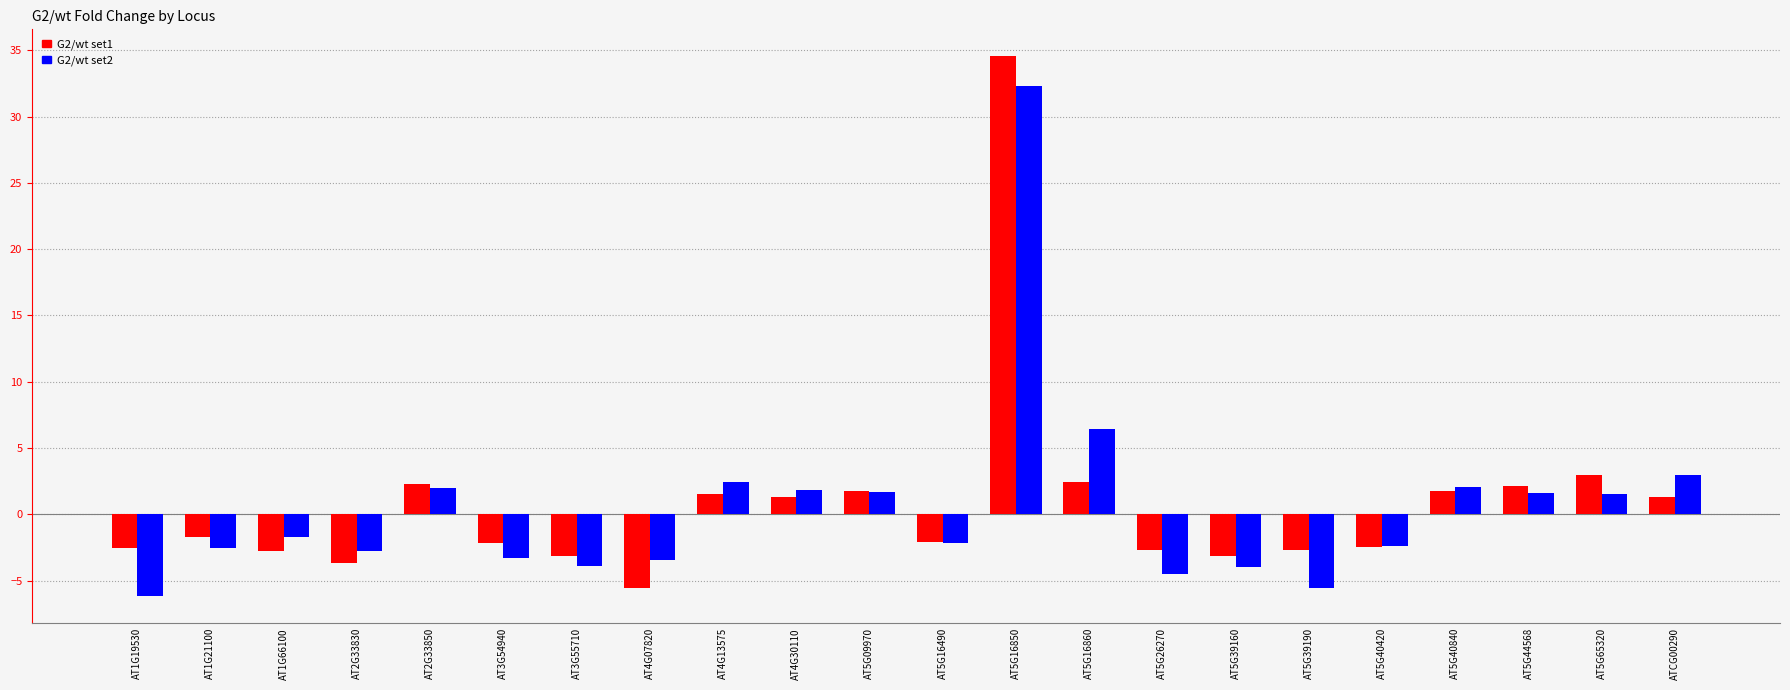

How many bars are there in total?

44